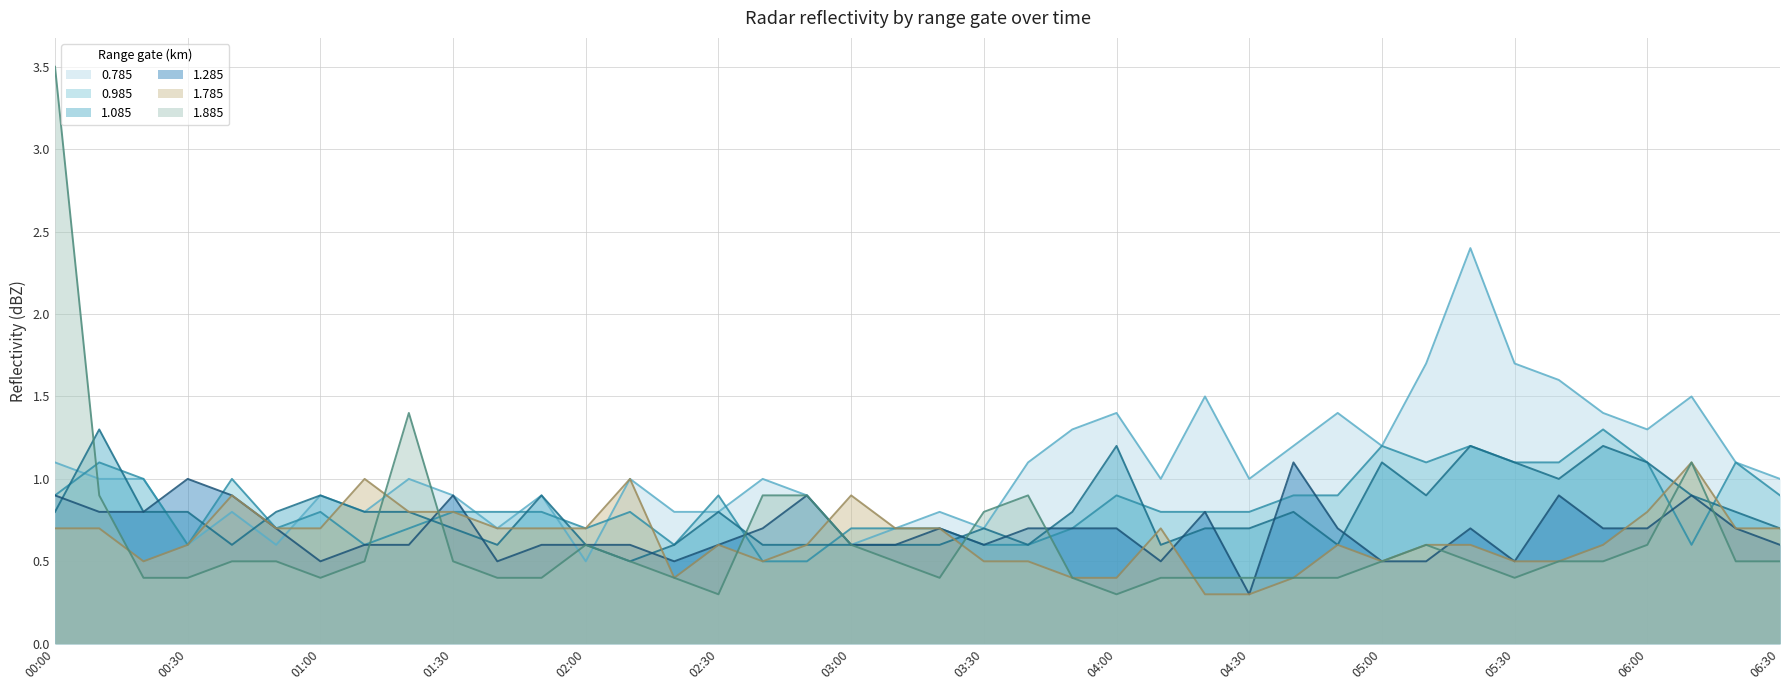

The 1.285 series shows 0.5 at 2014/04/02 04:10. True or false?

True